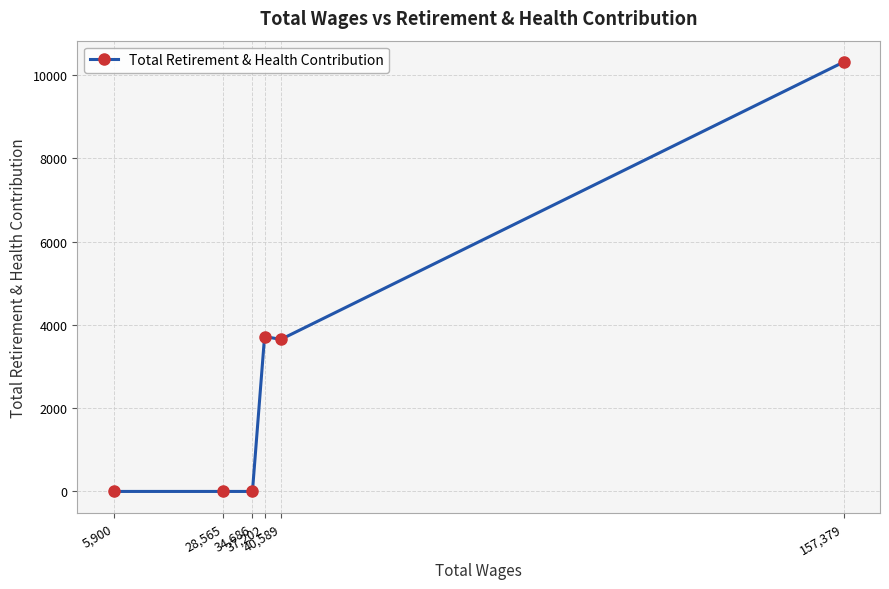

At which label is the value closest to 5157?

37,202